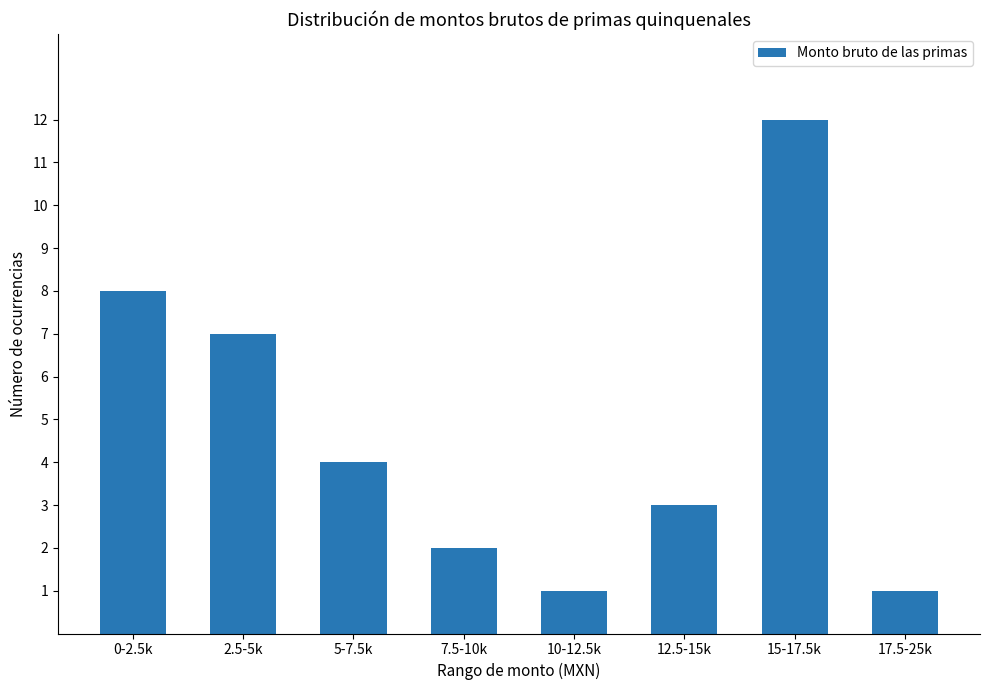

Where does the data first go above 4?

0-2.5k